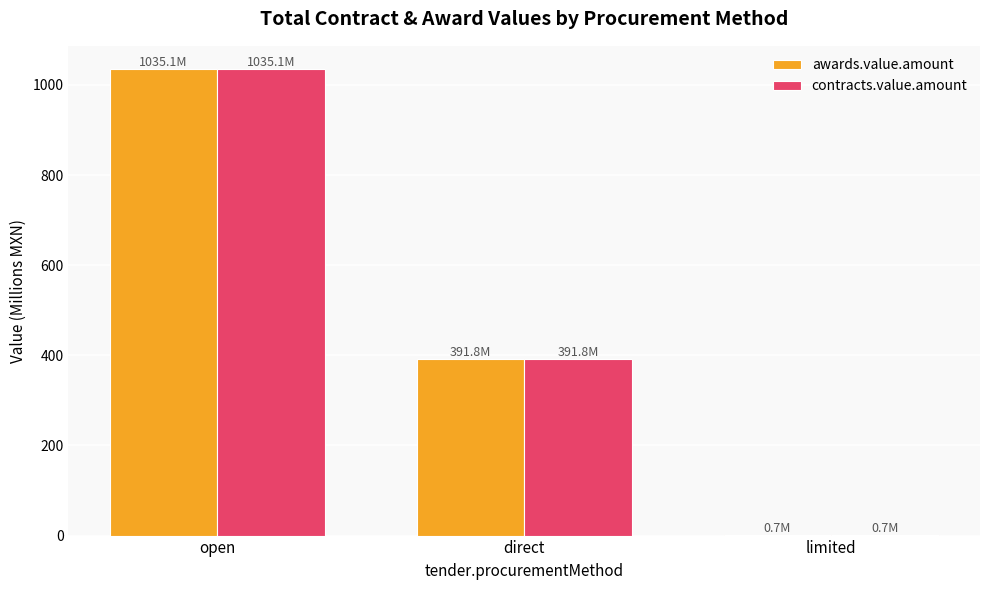

How many values in the contracts.value.amount series exceed 391?

2